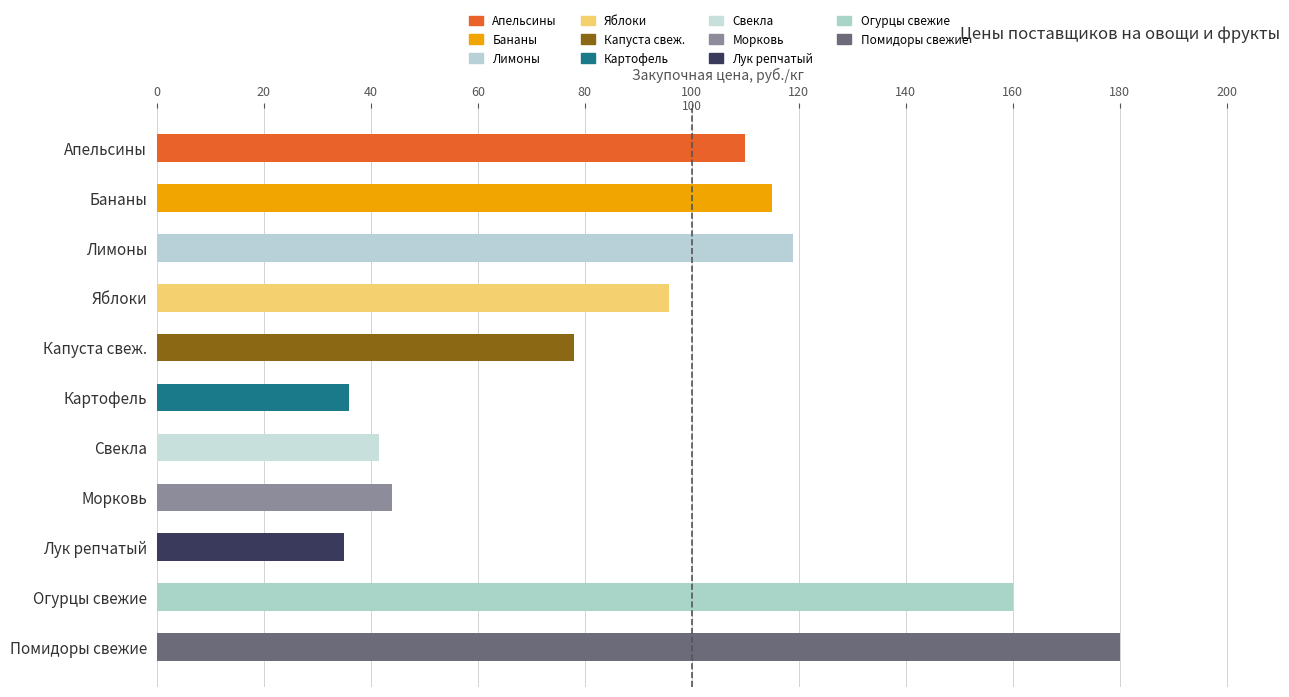

What is the difference between the maximum and minimum values?

145.0